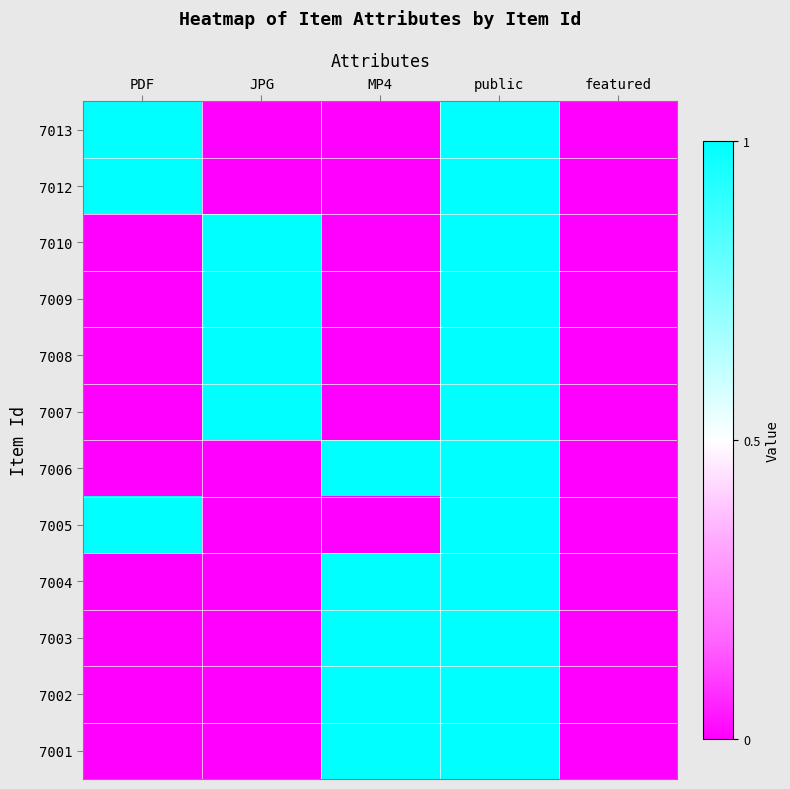

Reading left to right, list all the values displayed in this chart.

7013: PDF=1	JPG=0	MP4=0	public=1	featured=0
7012: PDF=1	JPG=0	MP4=0	public=1	featured=0
7010: PDF=0	JPG=1	MP4=0	public=1	featured=0
7009: PDF=0	JPG=1	MP4=0	public=1	featured=0
7008: PDF=0	JPG=1	MP4=0	public=1	featured=0
7007: PDF=0	JPG=1	MP4=0	public=1	featured=0
7006: PDF=0	JPG=0	MP4=1	public=1	featured=0
7005: PDF=1	JPG=0	MP4=0	public=1	featured=0
7004: PDF=0	JPG=0	MP4=1	public=1	featured=0
7003: PDF=0	JPG=0	MP4=1	public=1	featured=0
7002: PDF=0	JPG=0	MP4=1	public=1	featured=0
7001: PDF=0	JPG=0	MP4=1	public=1	featured=0